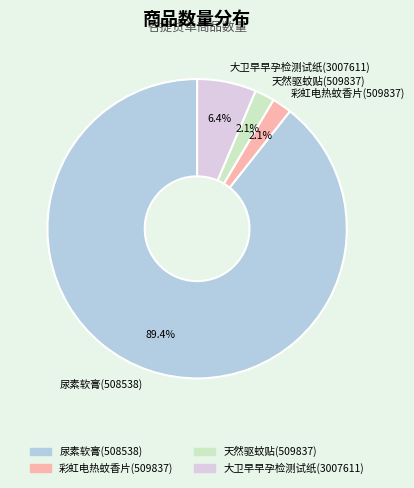

How much of the chart is everything except 天然驱蚊贴(509837)?

97.9%